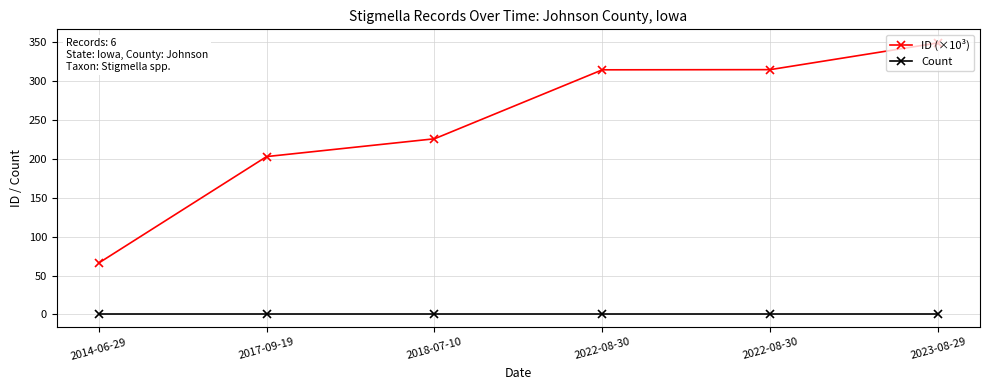

True or false: ID (×10³) has more than 2 points higher than both neighbors.

False